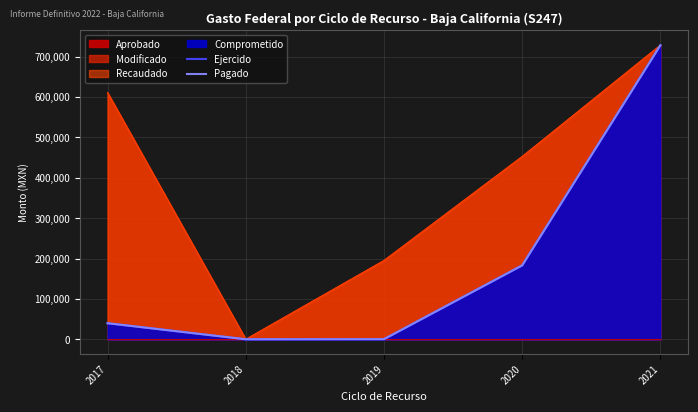

What is the value of the Pagado point at the 2nd from the left?

464.0